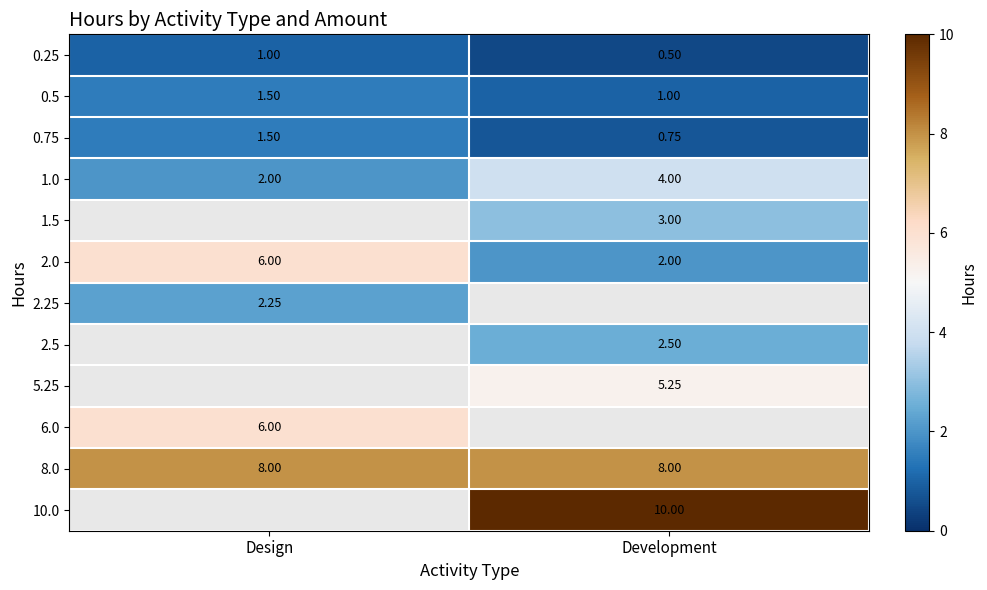

The value of 2.25 at Design is 1.4. True or false?

False